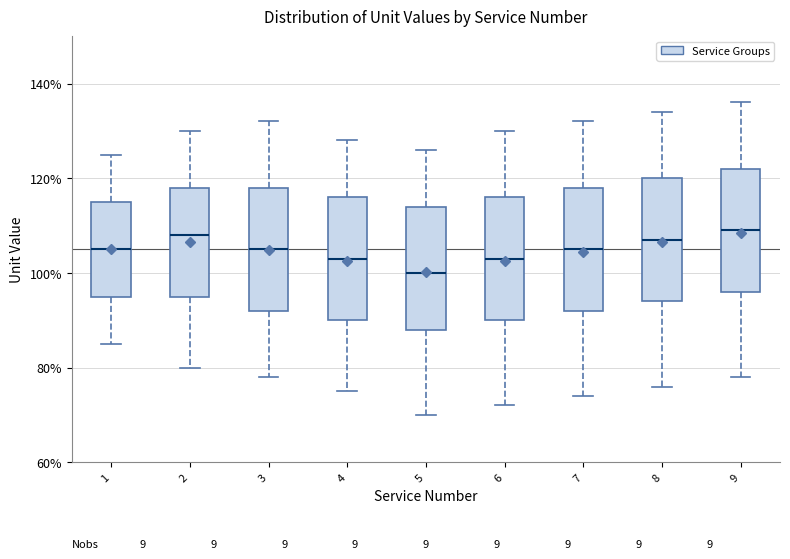

Where does the median line of the box at x = 5 sit on the y-axis? The values are not printed on the chart, so give them approximately, as read against the axis.

100